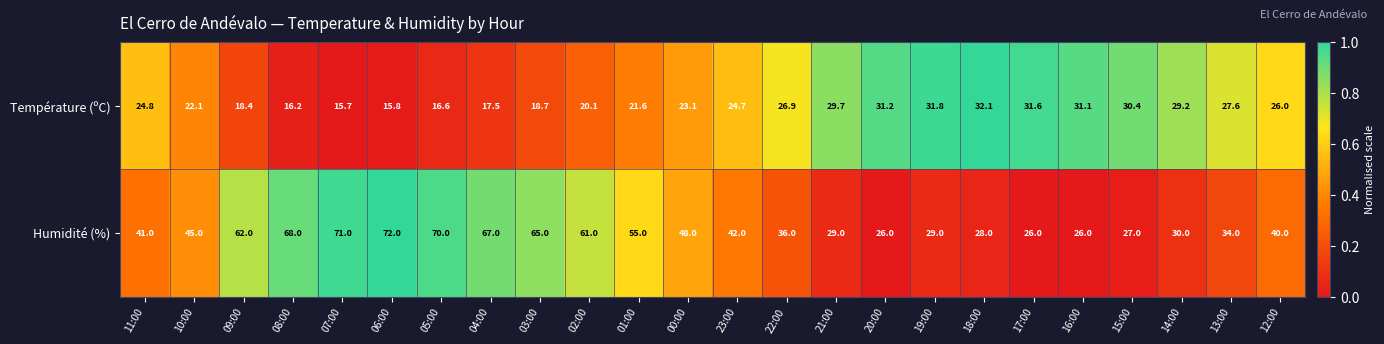

What is the spread (max minus min) of values at 16:00?

5.1